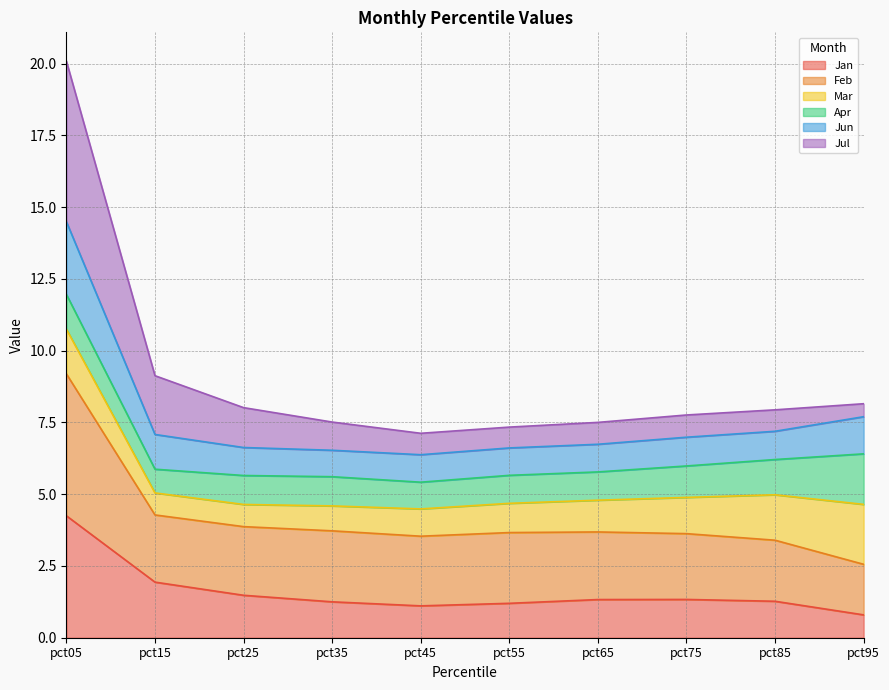

The Jan series shows 1.3 at pct75. True or false?

True